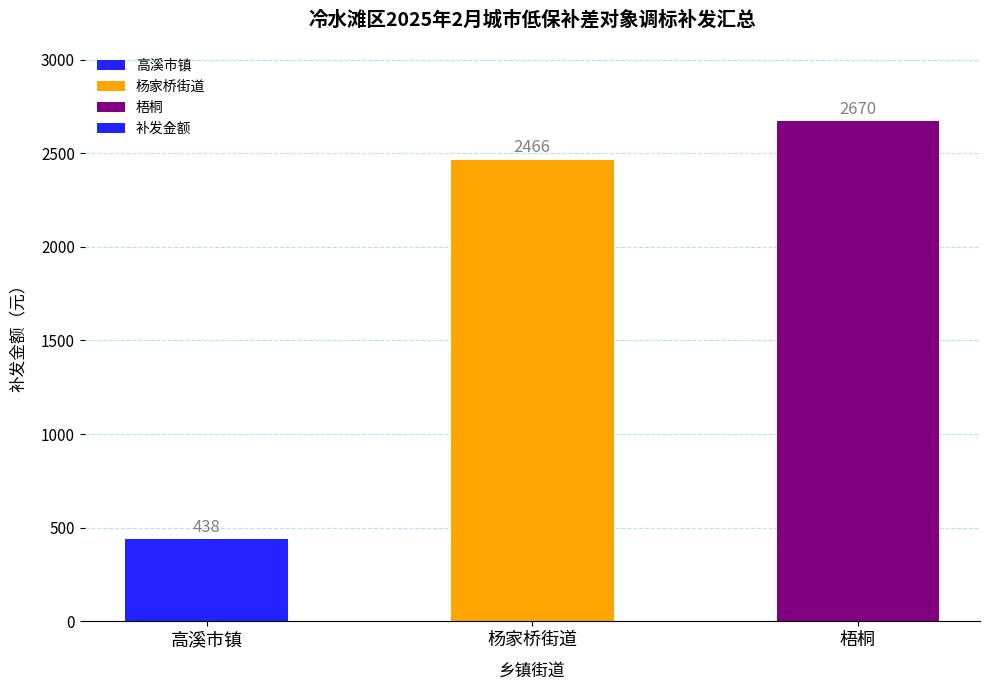

What is the sum of all values?

5574